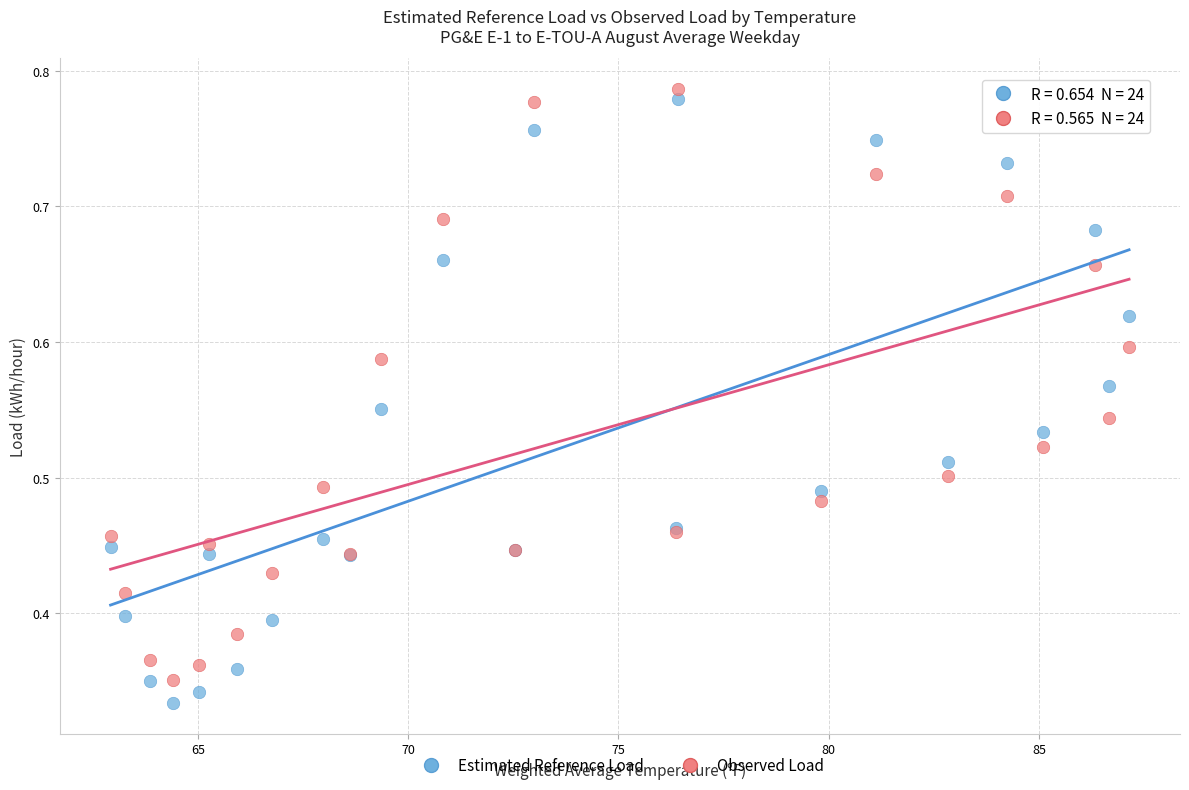

What are all the series names shown in the legend?

Estimated Reference Load, Observed Load